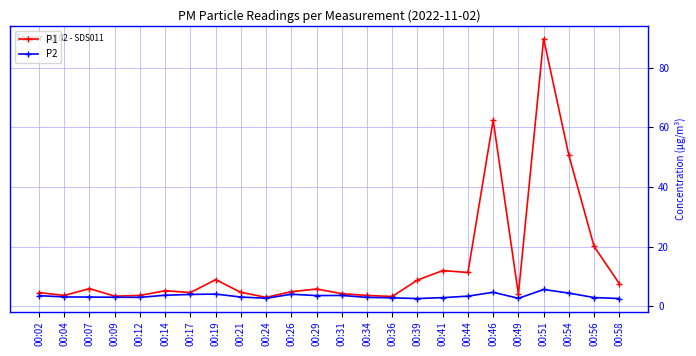

True or false: P2 has a value of 4.7 at 00:46.

True